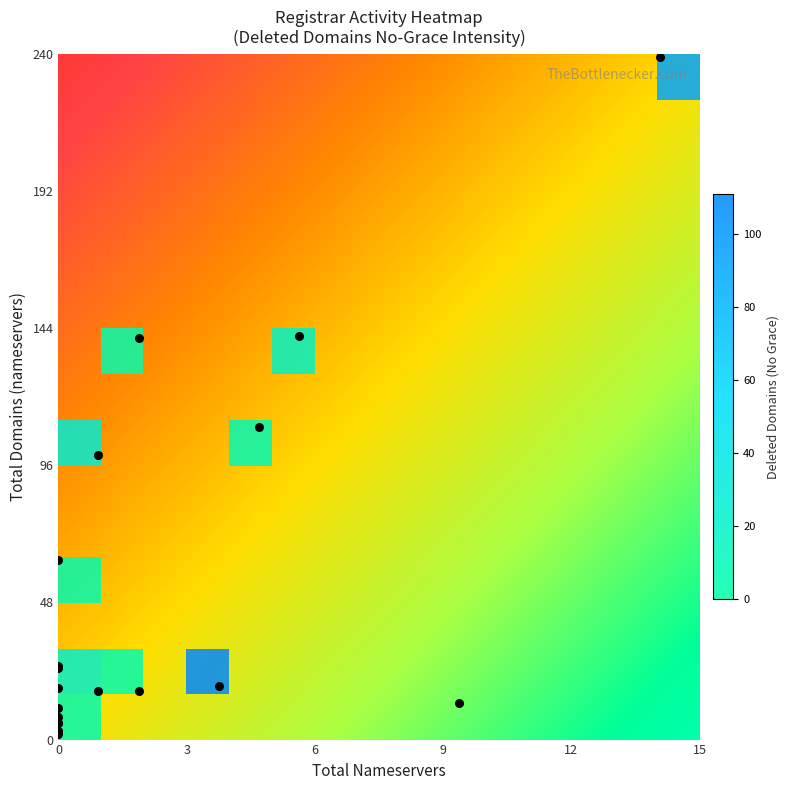

Reading left to right, list all the values displayed in this chart.

Gabia, Inc.: 13	10	0
PDR Ltd.: 100	1	28
Wild West Domains: 18	0	0
Webnames.ca: 3	0	3
Nom-IQ Limited: 3	0	0
Epik, Inc.: 6	0	2
Instra Corporation: 26	0	3
Tucows Domains: 142	6	19
Gandi: 17	1	18
PSI-USA: 63	0	4
Network Solutions: 110	5	8
Enom: 240	15	92
Key-Systems LLC: 141	2	2
united-domains AG: 19	4	111
Gransy s.r.o.: 17	2	5
Crazy Domains: 25	0	2
NAMESHIELD: 6	0	0
Entorno Digital: 8	0	0
DNC Holdings: 11	0	0
Blacknight: 2	0	0